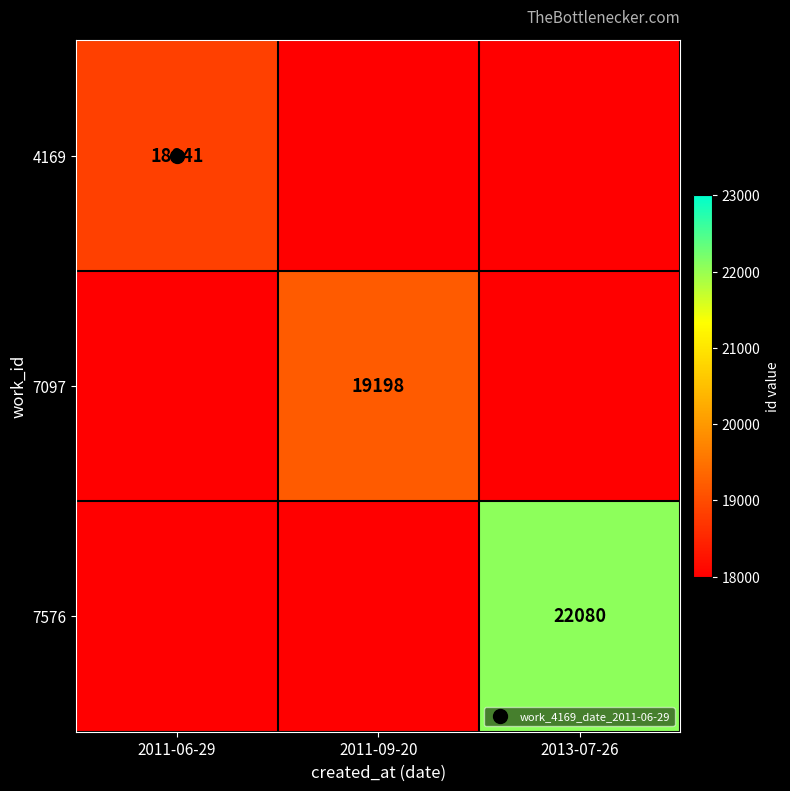

What is the total value across all series at 2013-07-26?

22080